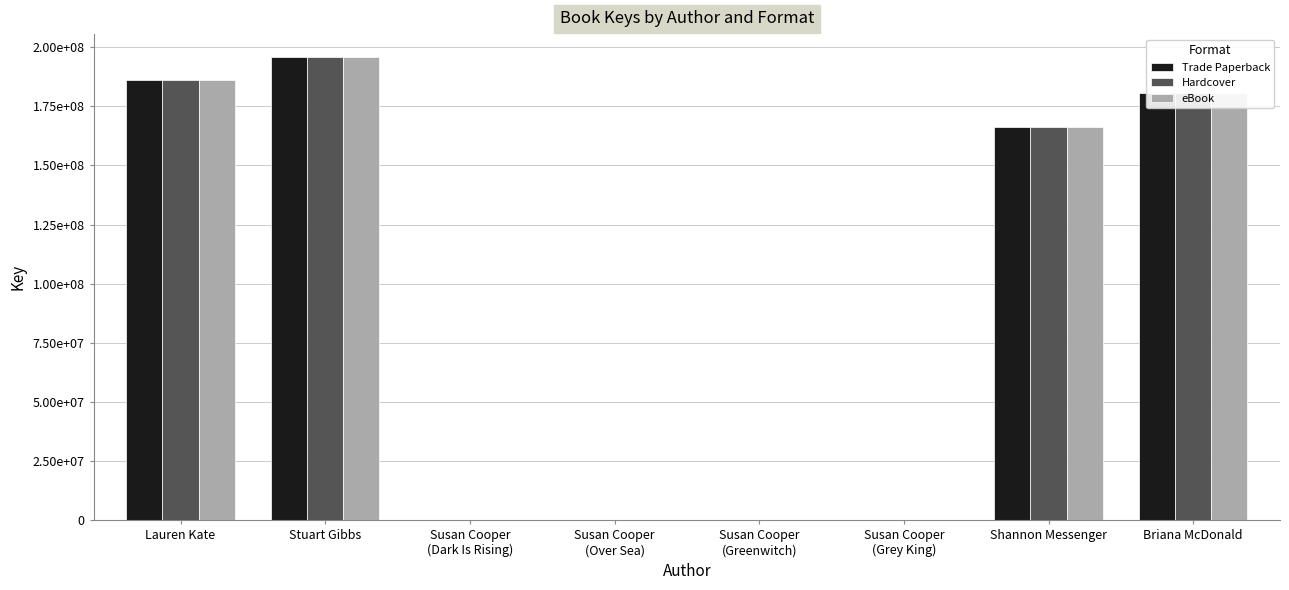

Is it true that Trade Paperback equals 6637 at Susan Cooper
(Greenwitch)?

True